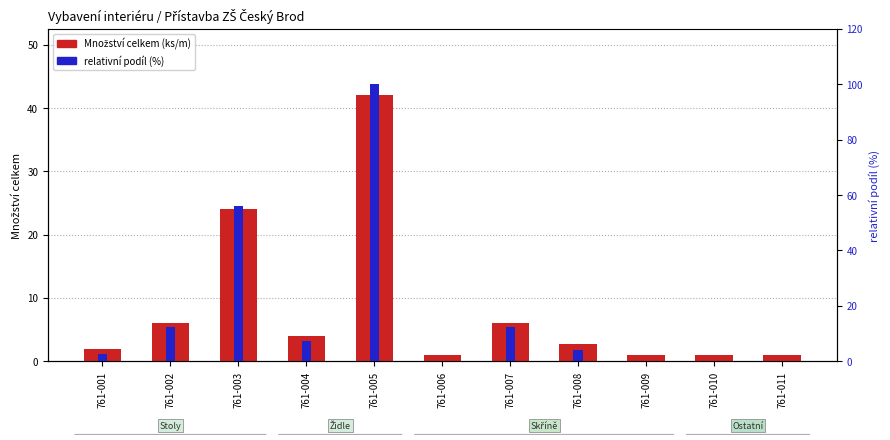

True or false: relativní podíl (%) has a value of 43.1 at 761-009.

False